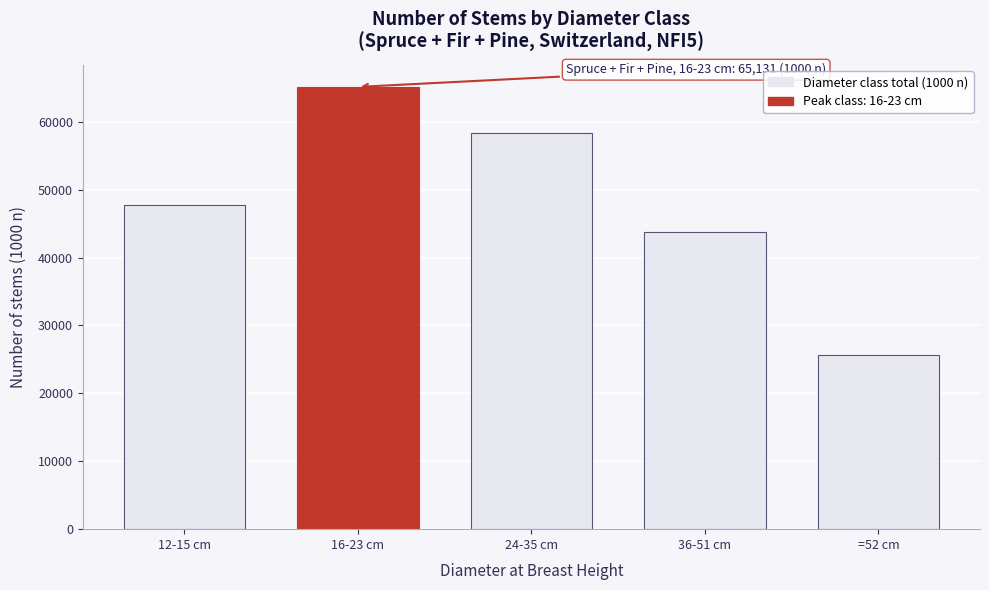

Reading left to right, extract all data points from this chart.

12-15 cm=47705	16-23 cm=65131	24-35 cm=58282	36-51 cm=43723	=52 cm=25709